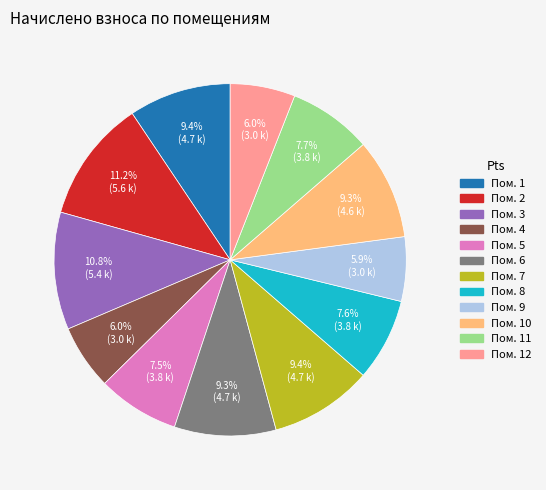

Is there any slice that represents more than half of the pie?

No